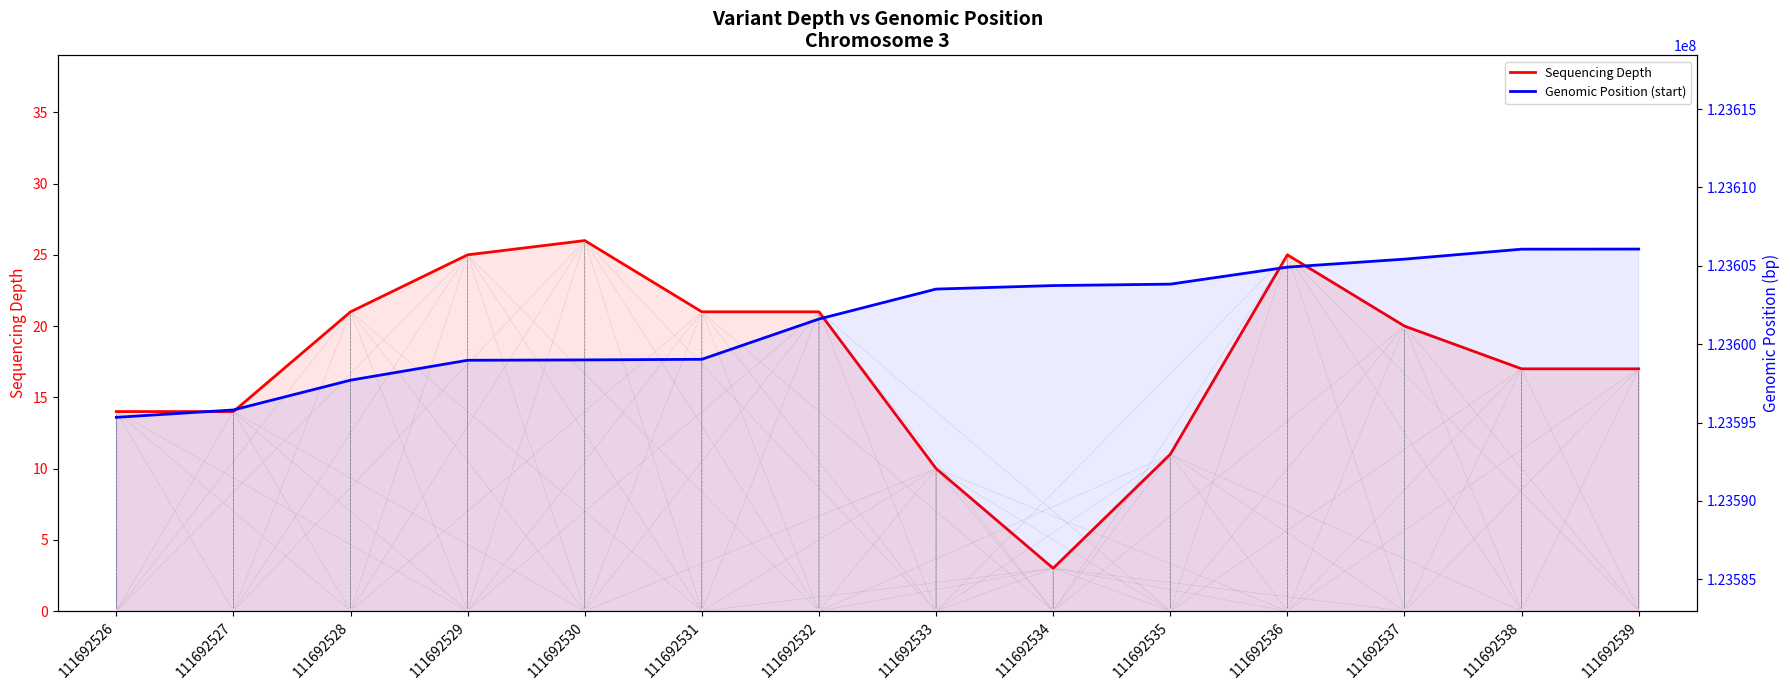

True or false: Sequencing Depth and Genomic Position (start) cross at least once.

False